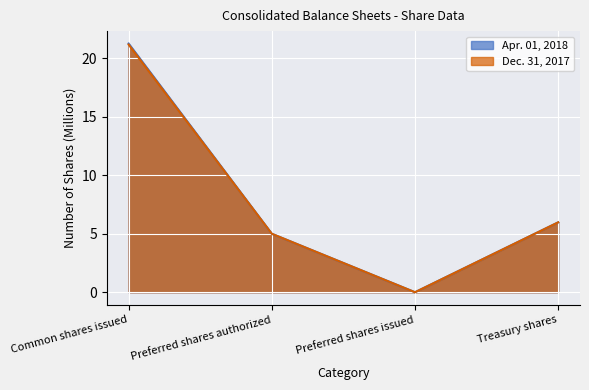

What is the average value of the Dec. 31, 2017 series?

8.0